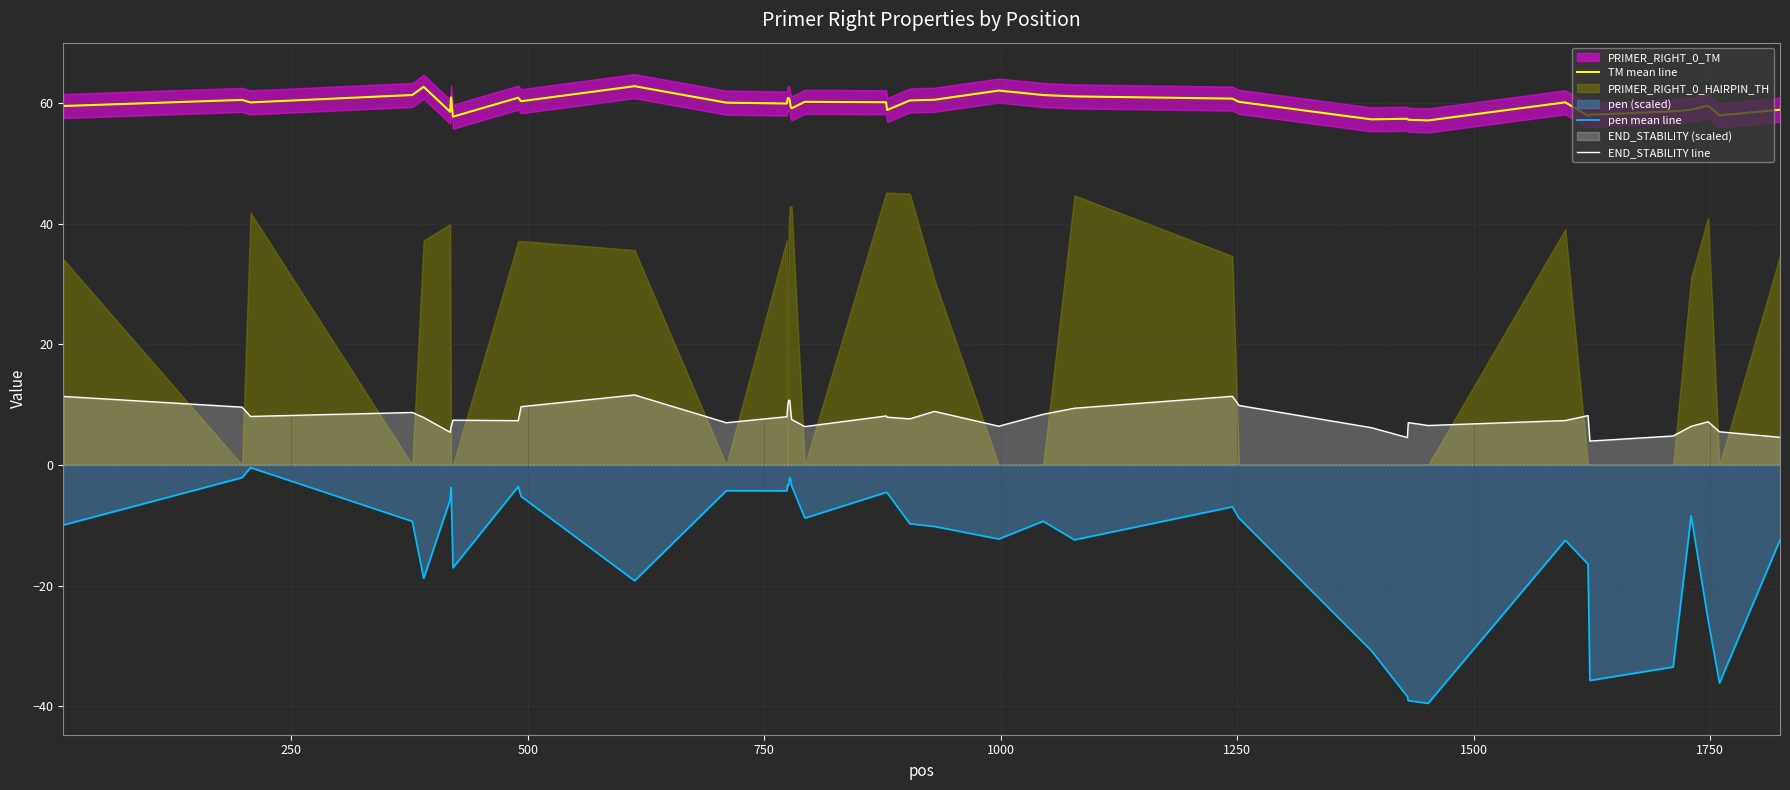

True or false: TM mean line and END_STABILITY line intersect in this chart.

False